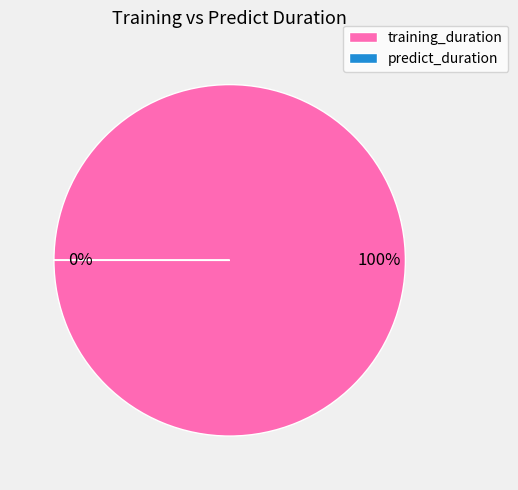

Is predict_duration the majority of the pie?

No